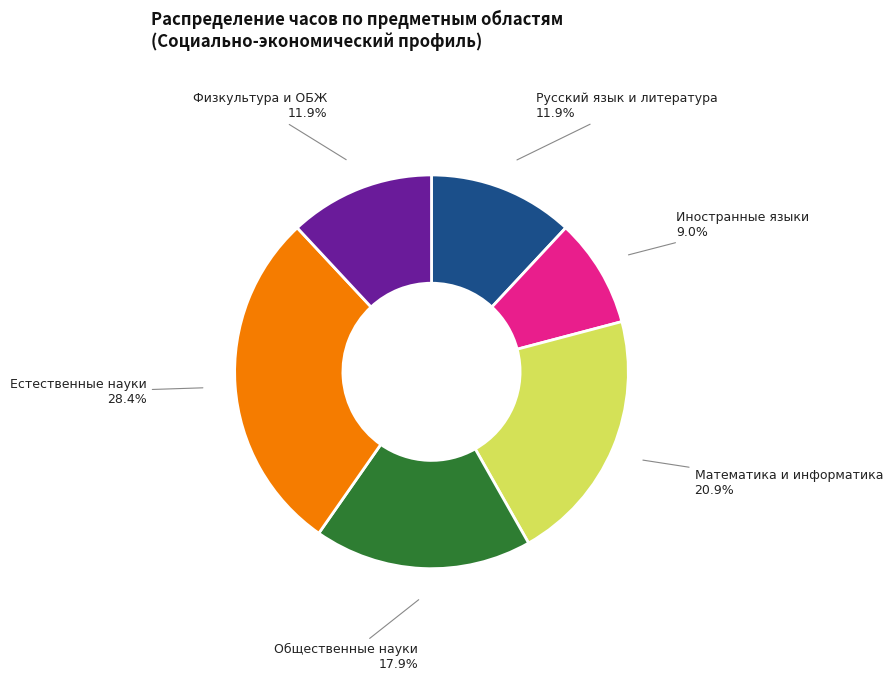

To the nearest percent, what is the average slice percentage?

17%